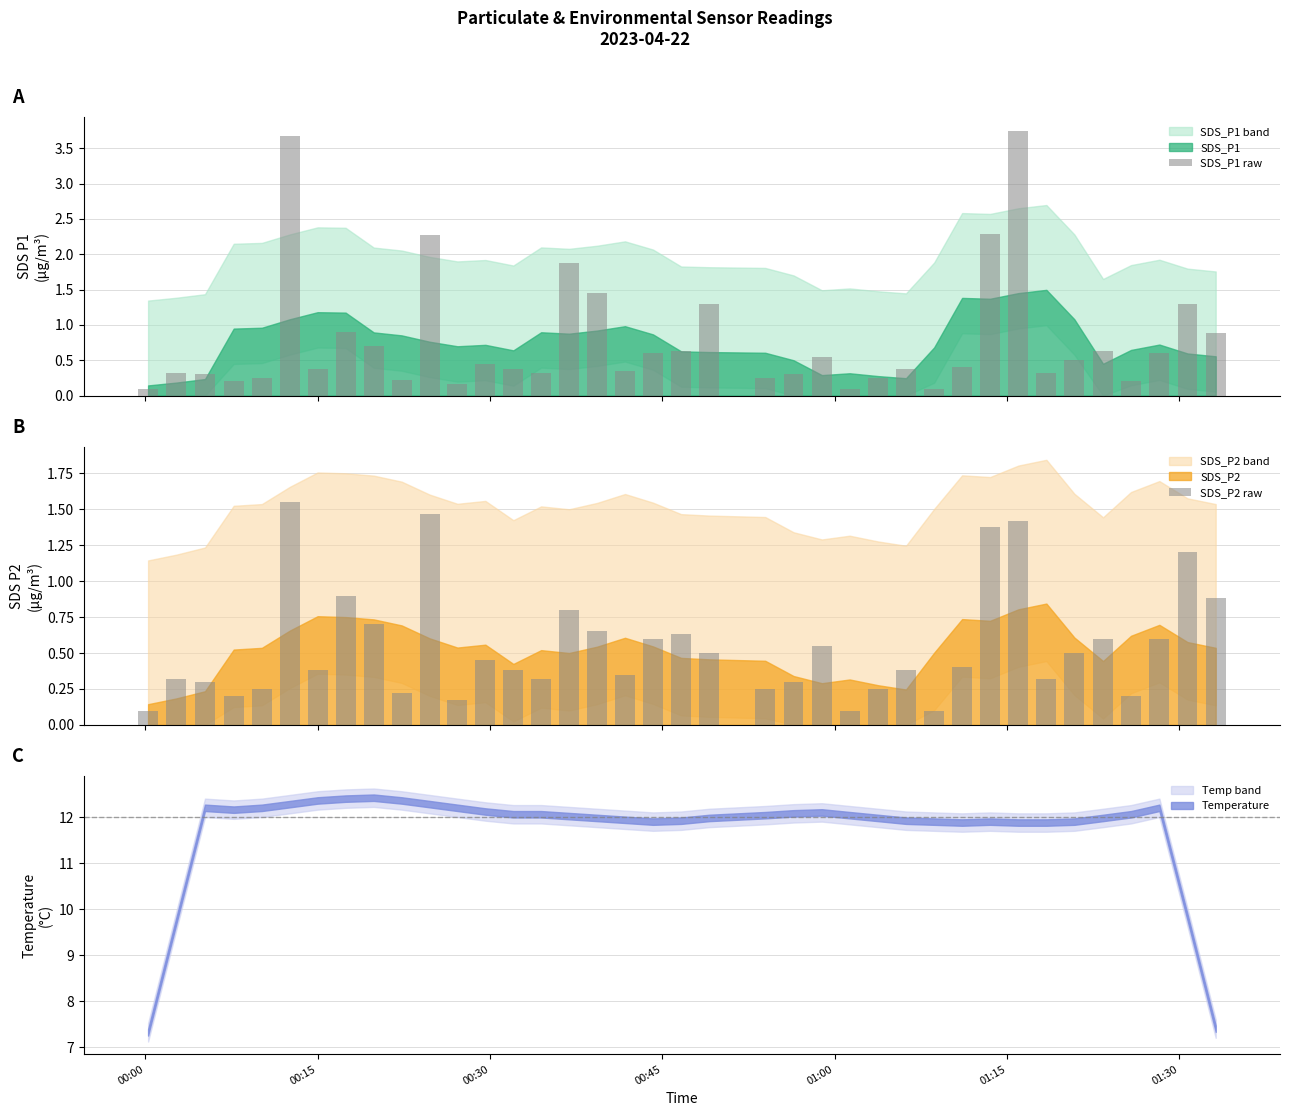

Which series has the widest spread of values?

SDS_P1 raw